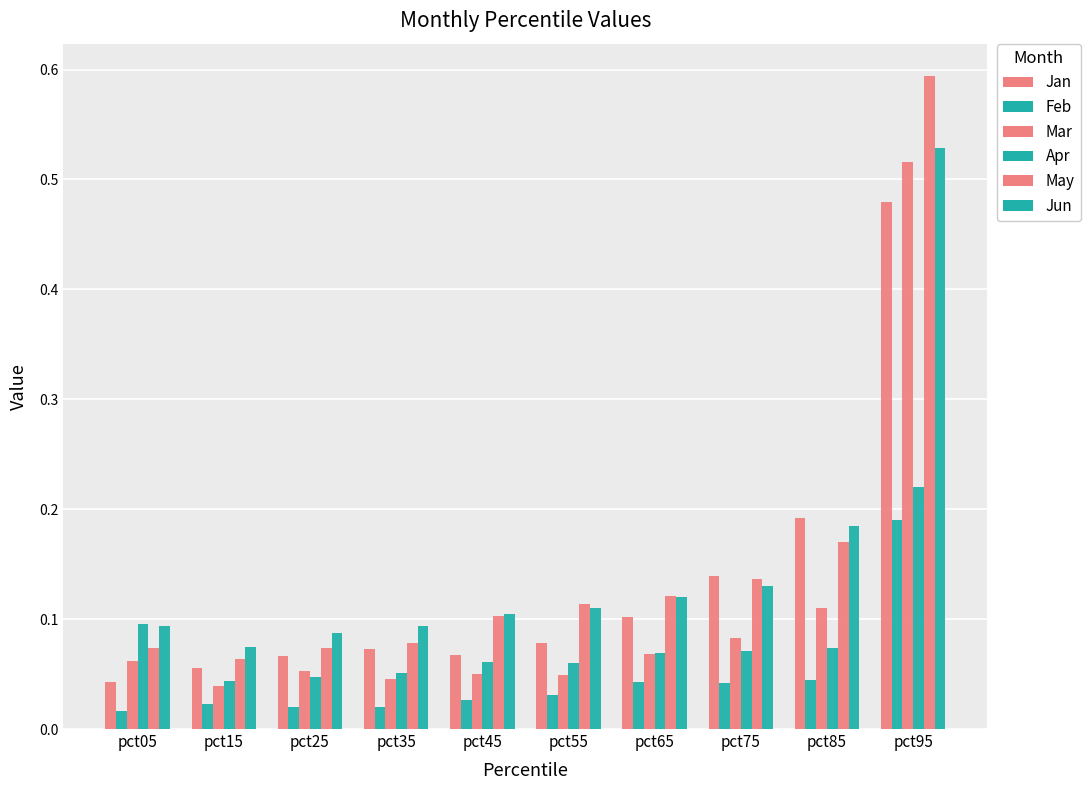

How many bars are there in each group?

6